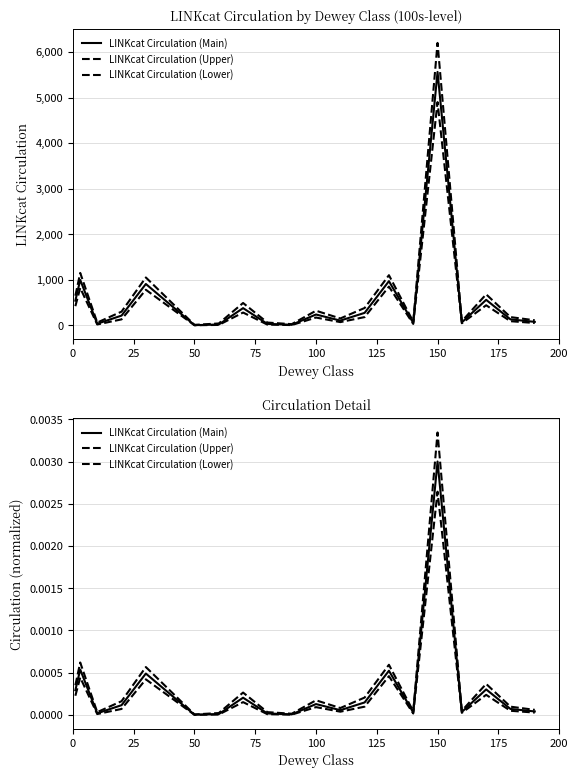

True or false: LINKcat Circulation (Lower) and LINKcat Circulation (Main) intersect in this chart.

False